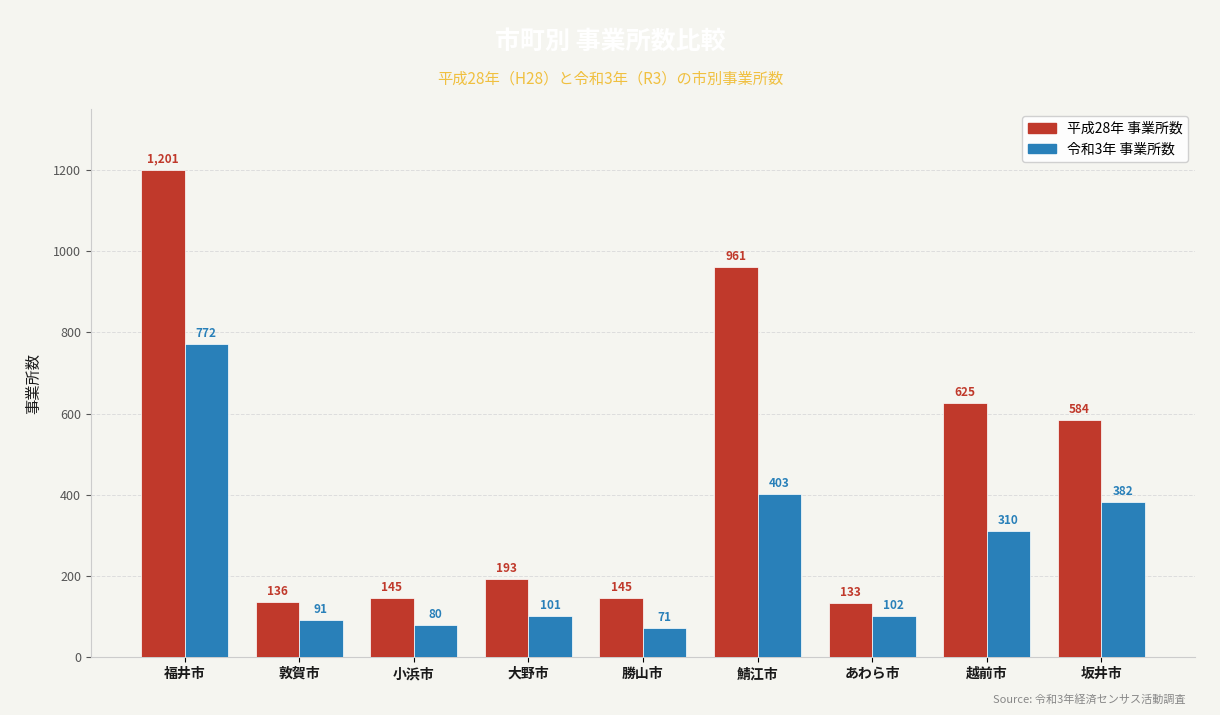

What is the difference between the 平成28年 事業所数 values at 敦賀市 and 小浜市?

9